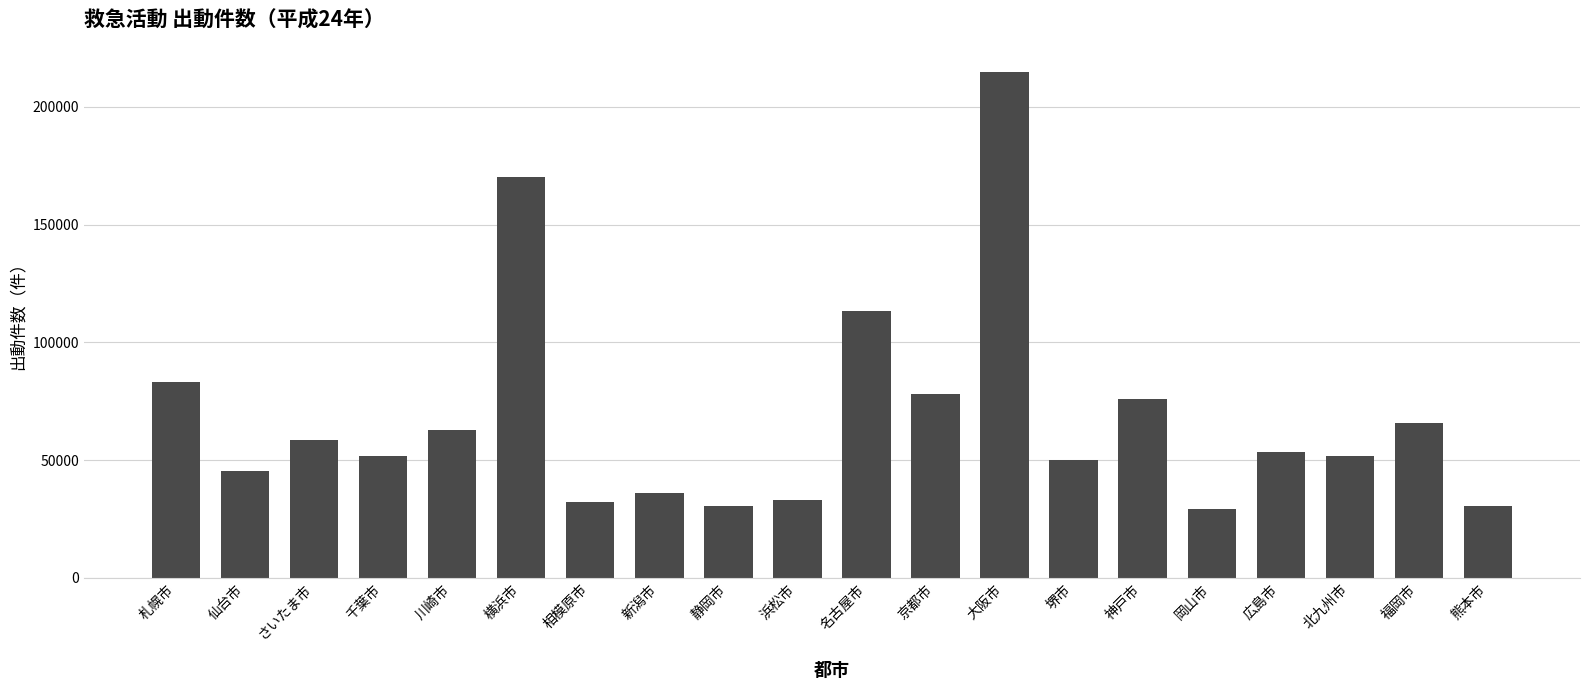

What is the maximum value shown in the chart?

214953